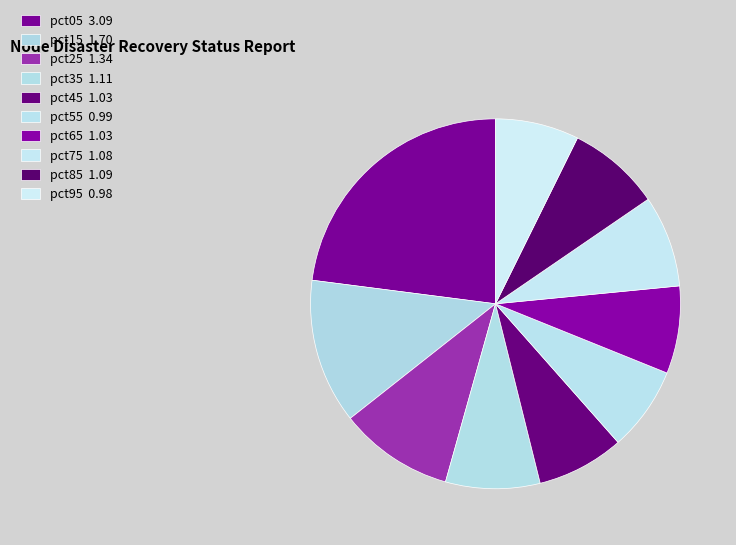

To the nearest percent, what portion does pct65 represent?

8%